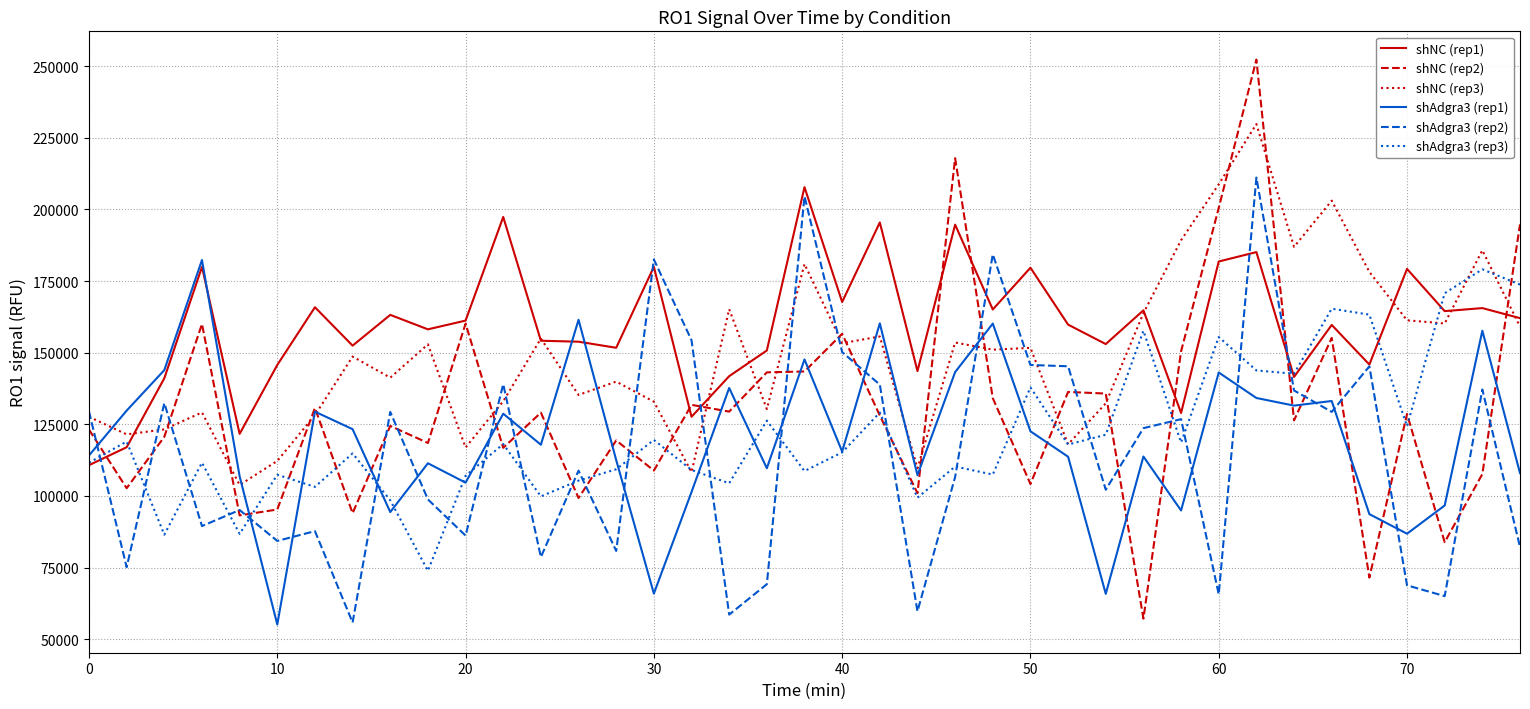

What is the minimum value shown in the chart?

55117.0